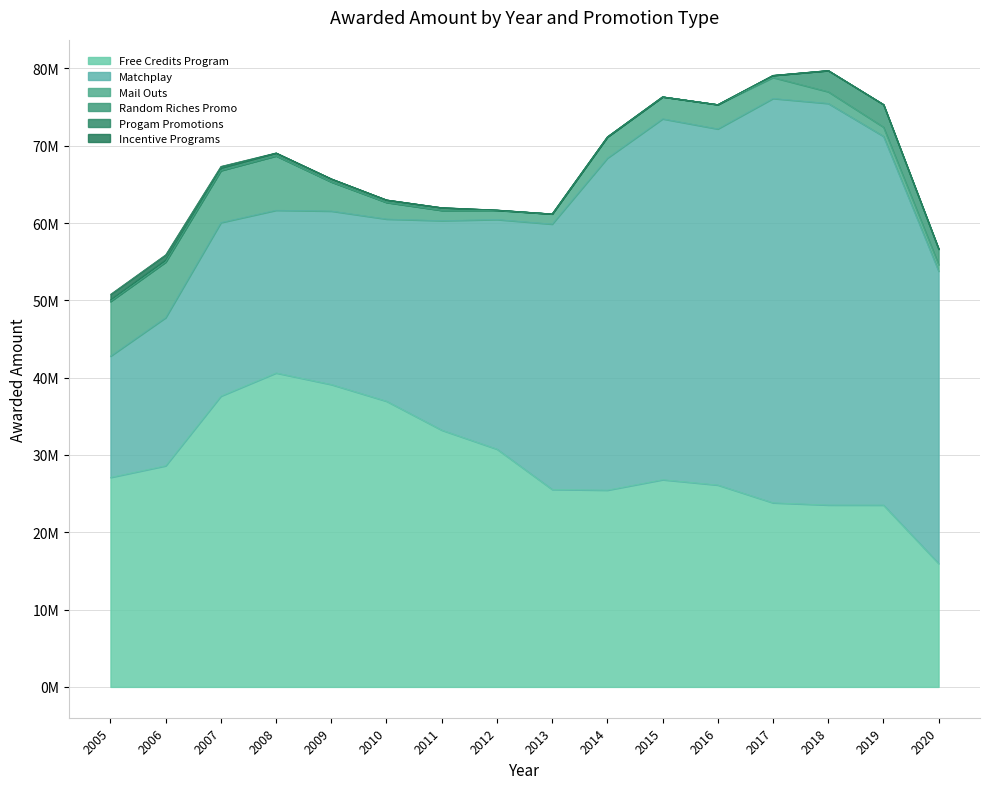

Reading left to right, extract all data points from this chart.

Free Credits Program: 2005=27100608	2006=28608578	2007=37618409	2008=40613652	2009=39117084	2010=36958623	2011=33217379	2012=30762195	2013=25545330	2014=25454046	2015=26806079	2016=26118089	2017=23816822	2018=23532688	2019=23523854	2020=15959610
Incentive Programs: 2005=693690	2006=641815	2007=197160	2008=4680	2009=2815	2010=2415	2011=30	2012=0	2013=0	2014=0	2015=0	2016=0	2017=0	2018=0	2019=0	2020=0
Mail Outs: 2005=7084530	2006=7197495	2007=6731198	2008=7033710	2009=3772835	2010=2157145	2011=1335280	2012=1197060	2013=1320370	2014=2750145	2015=2851845	2016=3153370	2017=2716072	2018=1513082	2019=1187385	2020=841885
Matchplay: 2005=15688126	2006=19167581	2007=22448587	2008=21050329	2009=22439172	2010=23563733	2011=27099251	2012=29700522	2013=34327982	2014=42952970	2015=46682770	2016=46062877	2017=52306205	2018=51945853	2019=47706841	2020=37819676
Progam Promotions: 2005=216650	2006=287850	2007=342700	2008=377700	2009=397850	2010=322800	2011=350800	2012=34750	2013=0	2014=0	2015=0	2016=0	2017=0	2018=50	2019=0	2020=0
Random Riches Promo: 2005=0	2006=0	2007=0	2008=0	2009=0	2010=0	2011=0	2012=0	2013=0	2014=0	2015=0	2016=0	2017=272989	2018=2748170	2019=2928867	2020=2021421